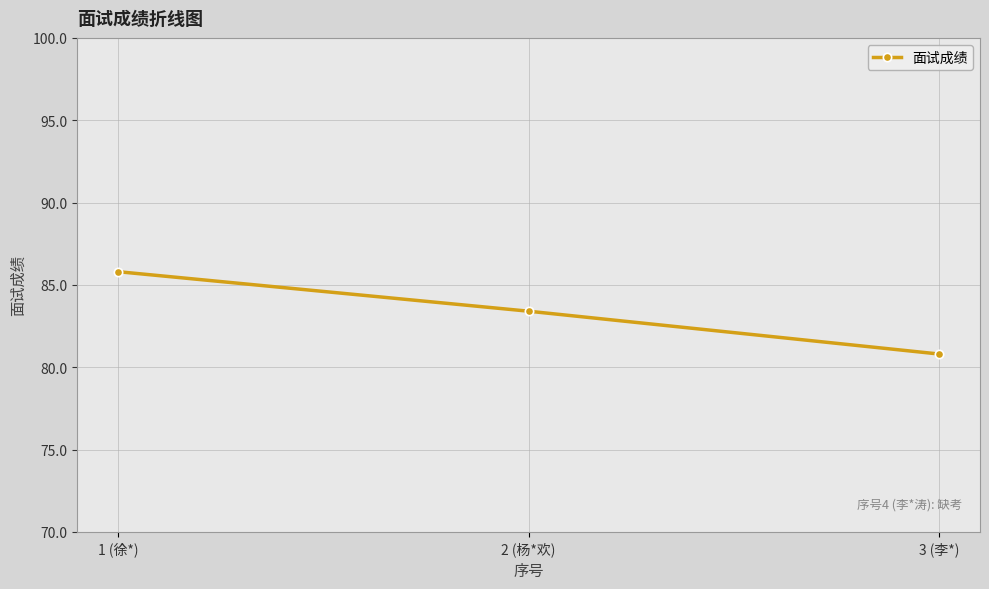

What is the sum of all values?

250.0